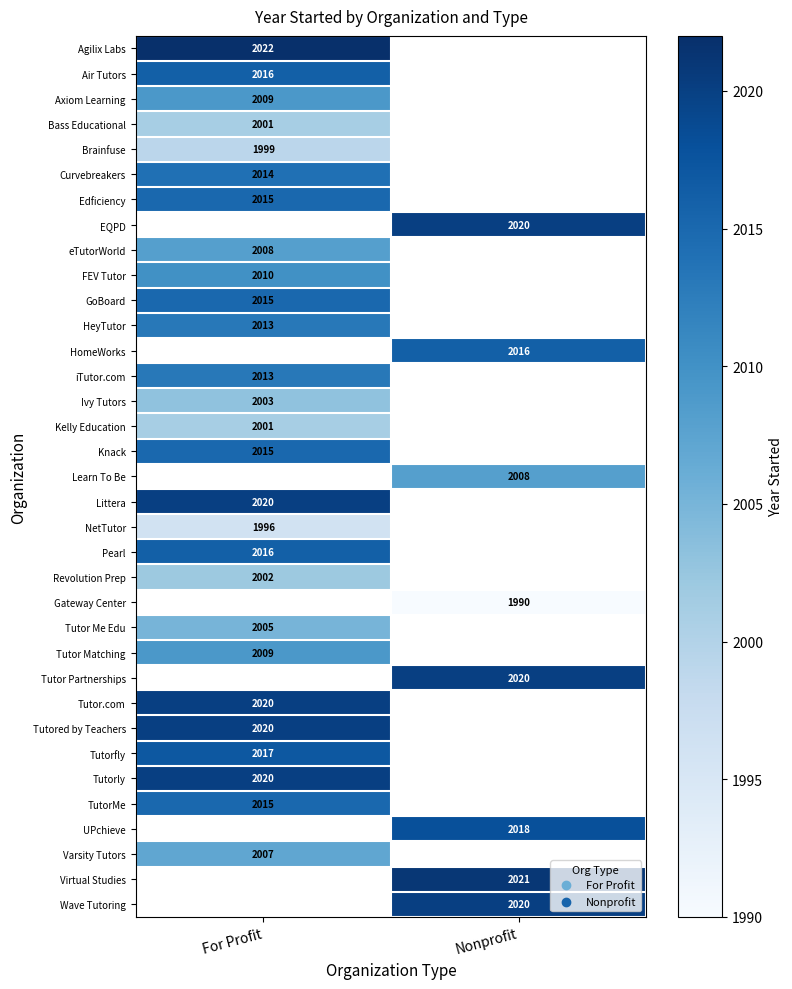

At how many categories does at least one series exceed 2000?

2